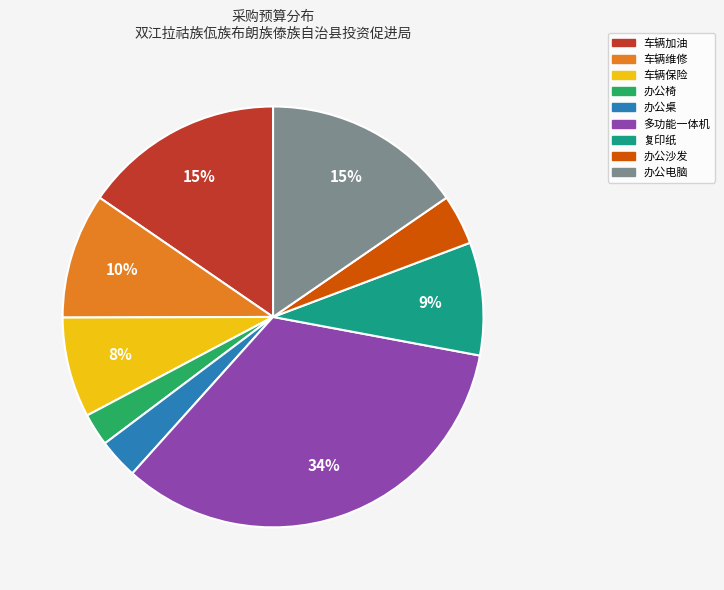

To the nearest percent, what is the difference between the largest and smallest slice percentages?

31%